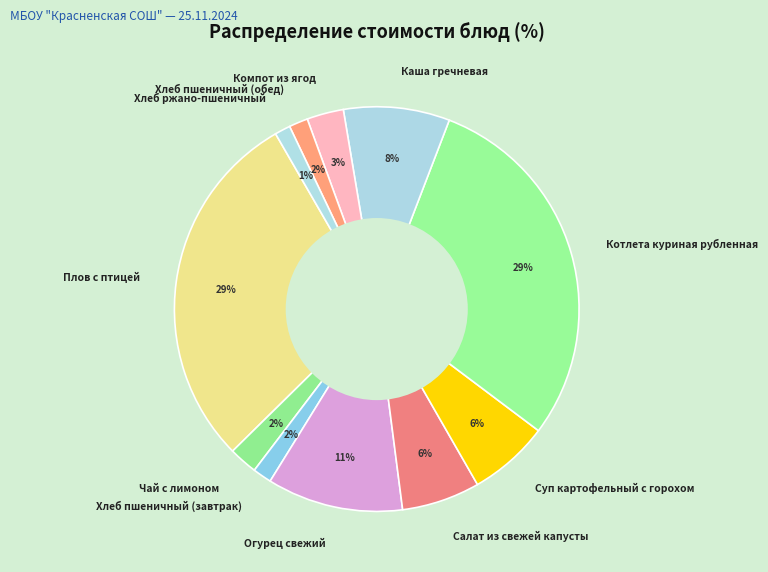

To the nearest percent, what is the combined percentage of Компот из ягод and Огурец свежий?

14%